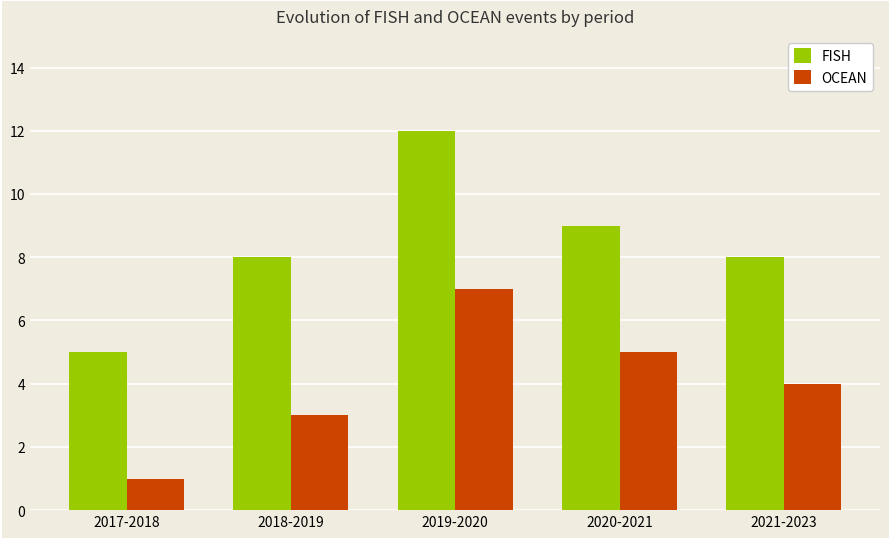

What is the label of the 1st bar from the right?

2021-2023